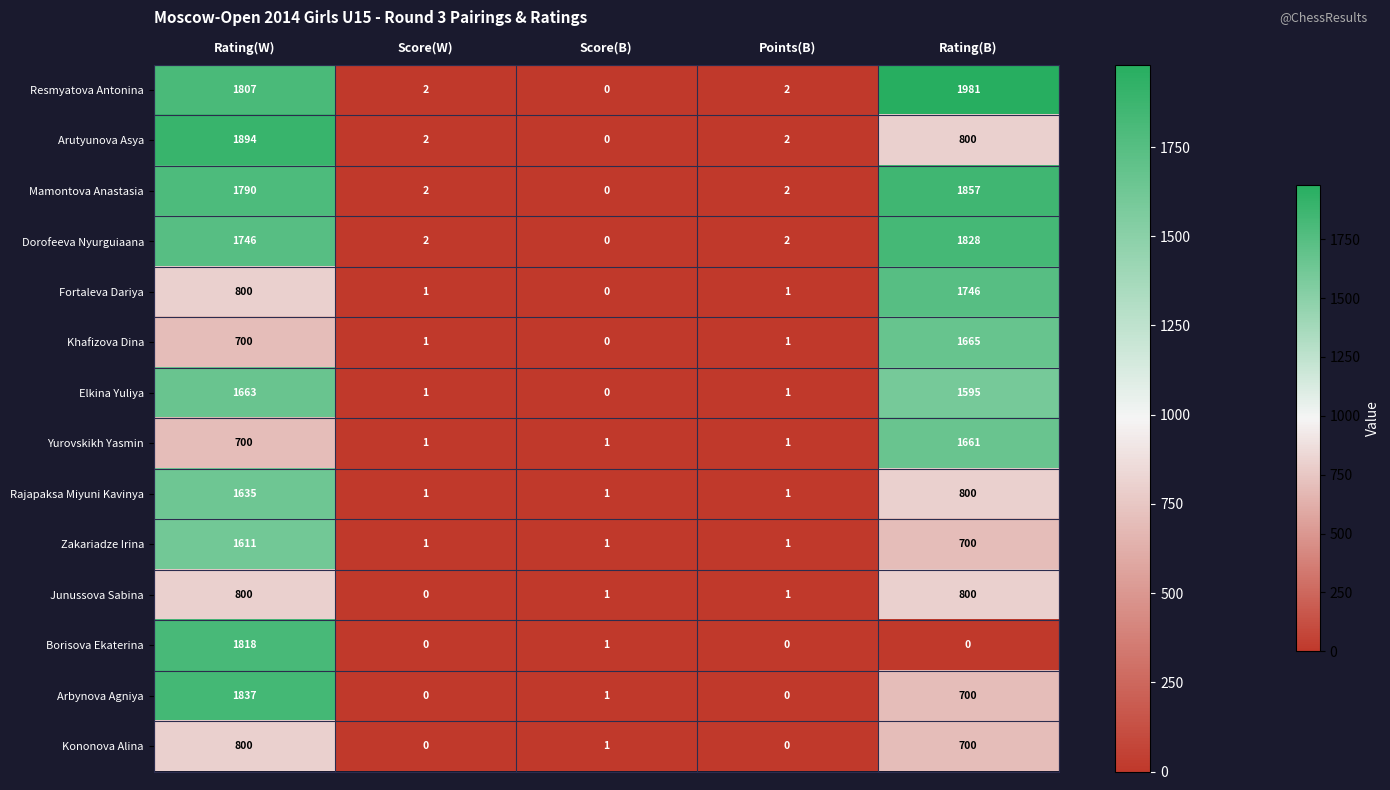

Which series has the largest range (max minus min)?

Resmyatova Antonina